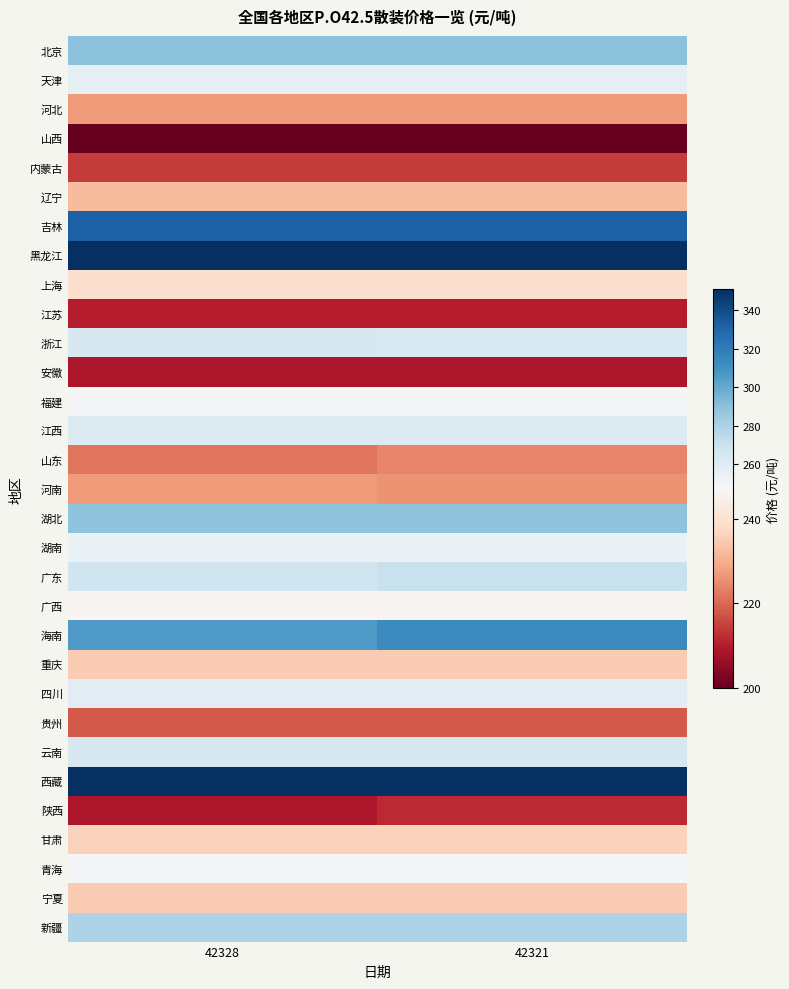

What is the spread (max minus min) of values at 42321?

374